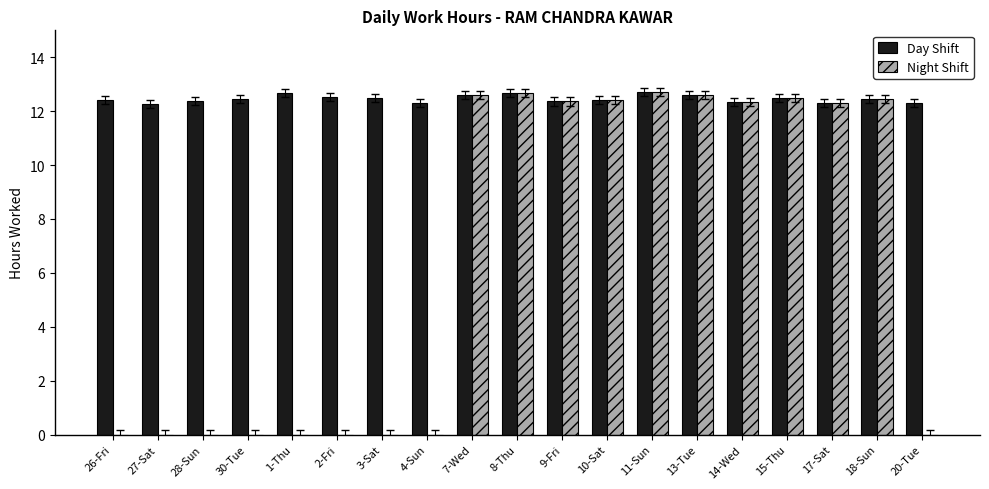

What is the sum of all Day Shift values?

236.8